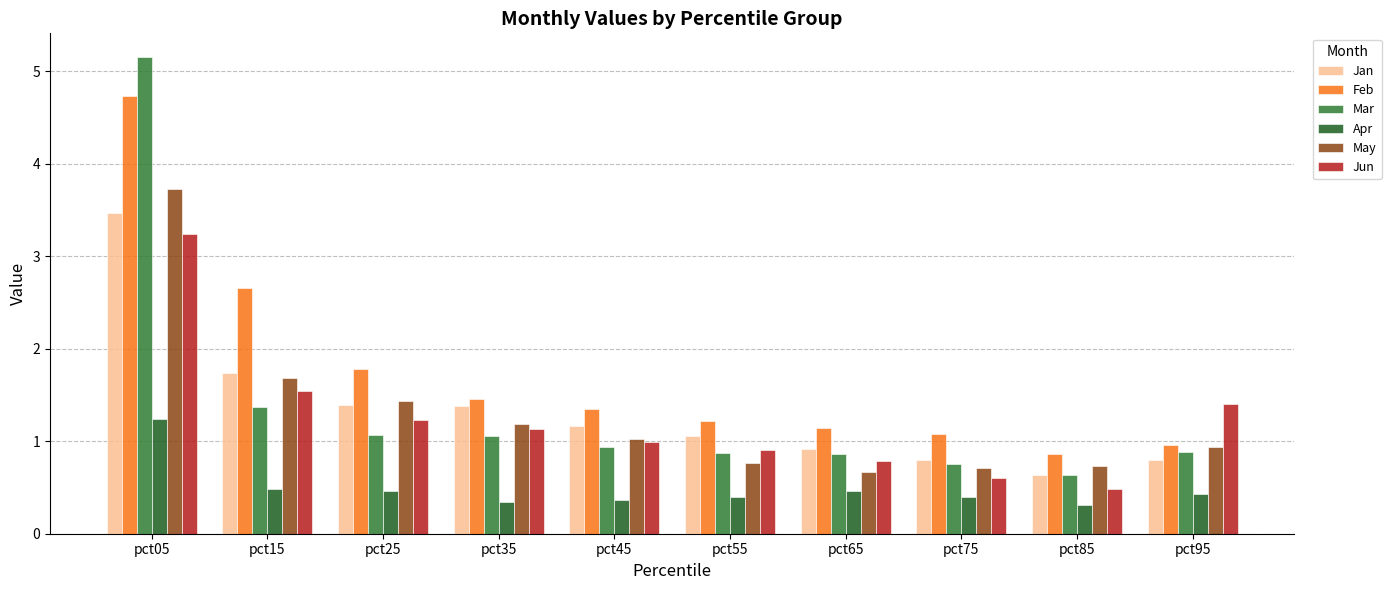

Rank the series at pct05 from lowest to highest value.

Apr, Jun, Jan, May, Feb, Mar